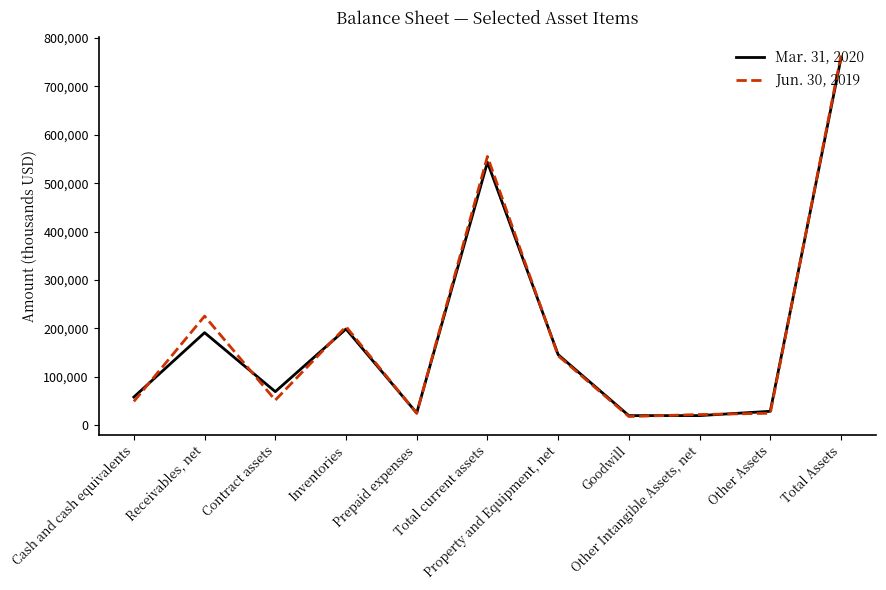

What position from the left is Other Intangible Assets, net?

9